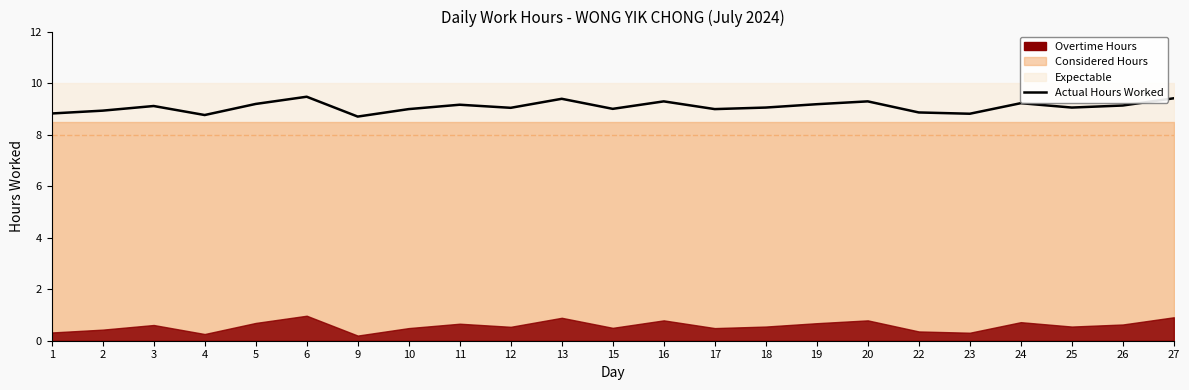

The chart shows a value of 3.2 at 17. True or false?

False